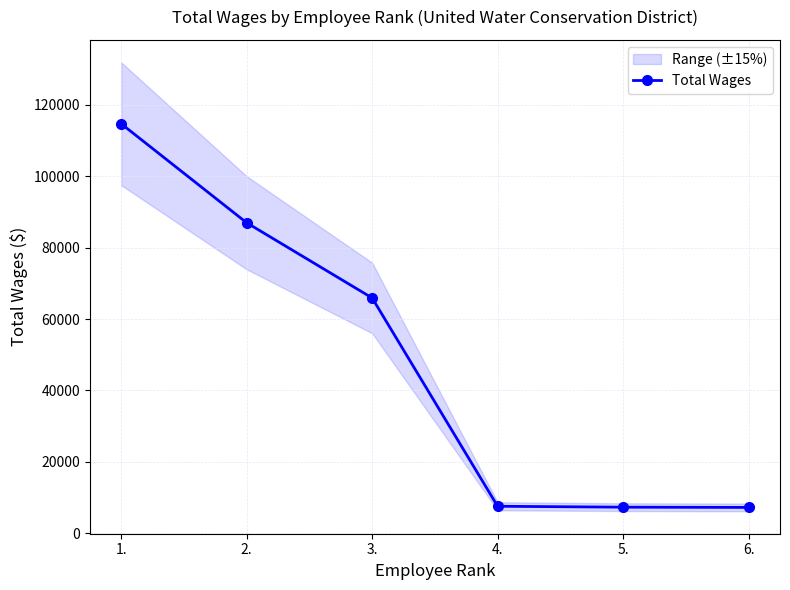

How many categories are shown in the chart?

6